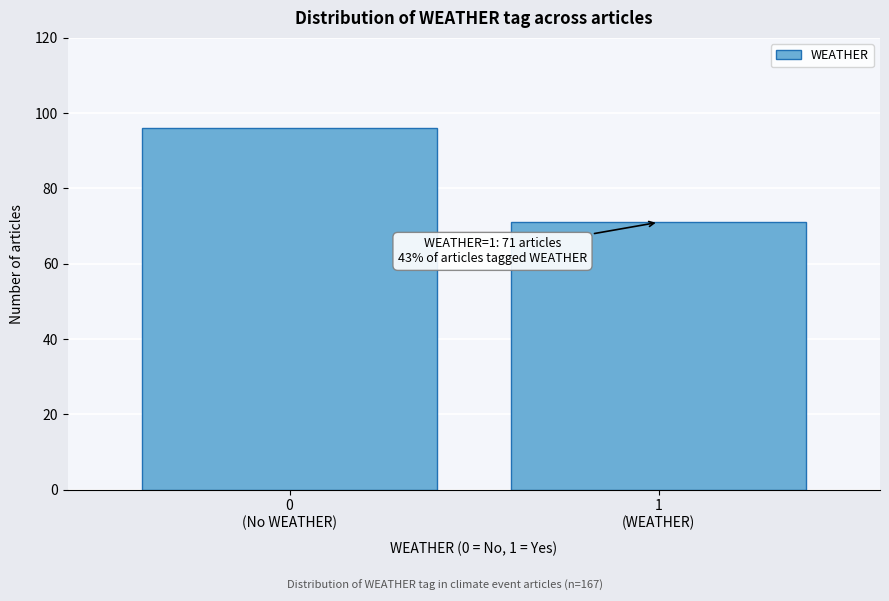

Reading left to right, what are all the values shown in this chart?

96	71